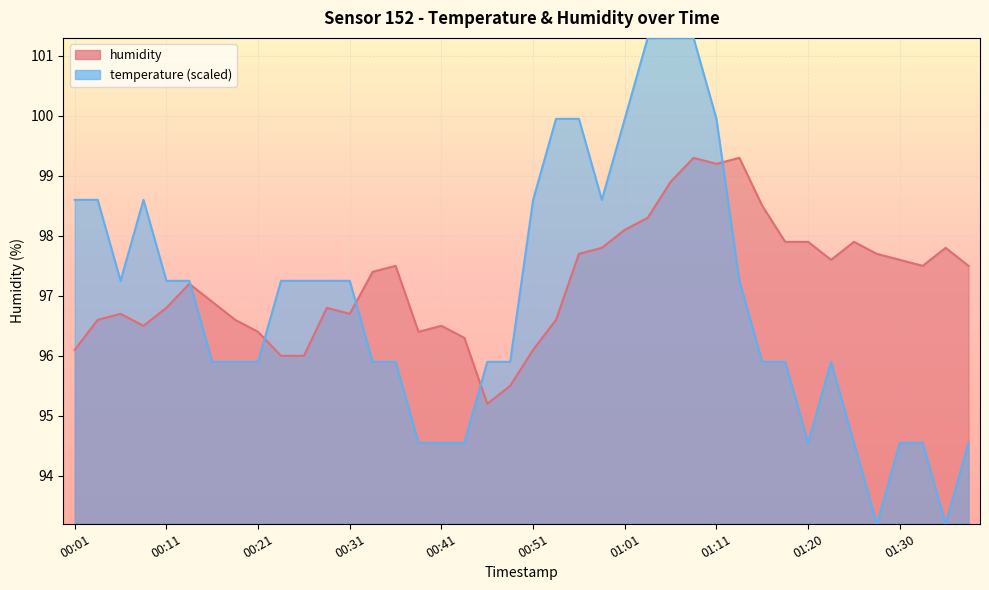

What is the sum of all values?

3889.3